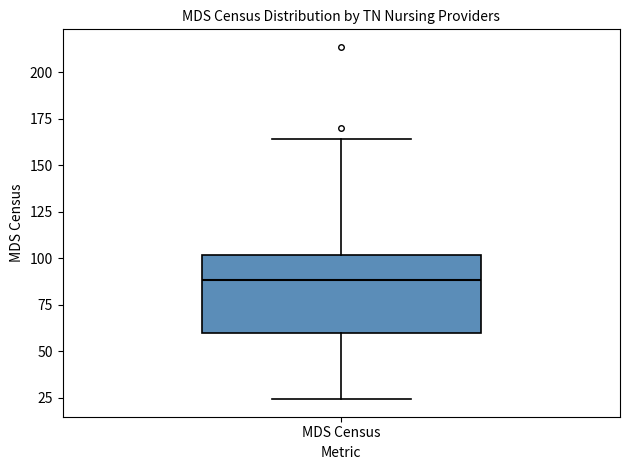

Read this box plot against the y-axis: the position of the median line, the range covered by the box, and the ends of both whiskers. The values are not printed on the chart, so give them approximately, as read against the axis.

median 90, box 60 to 100, whiskers 25 to 165